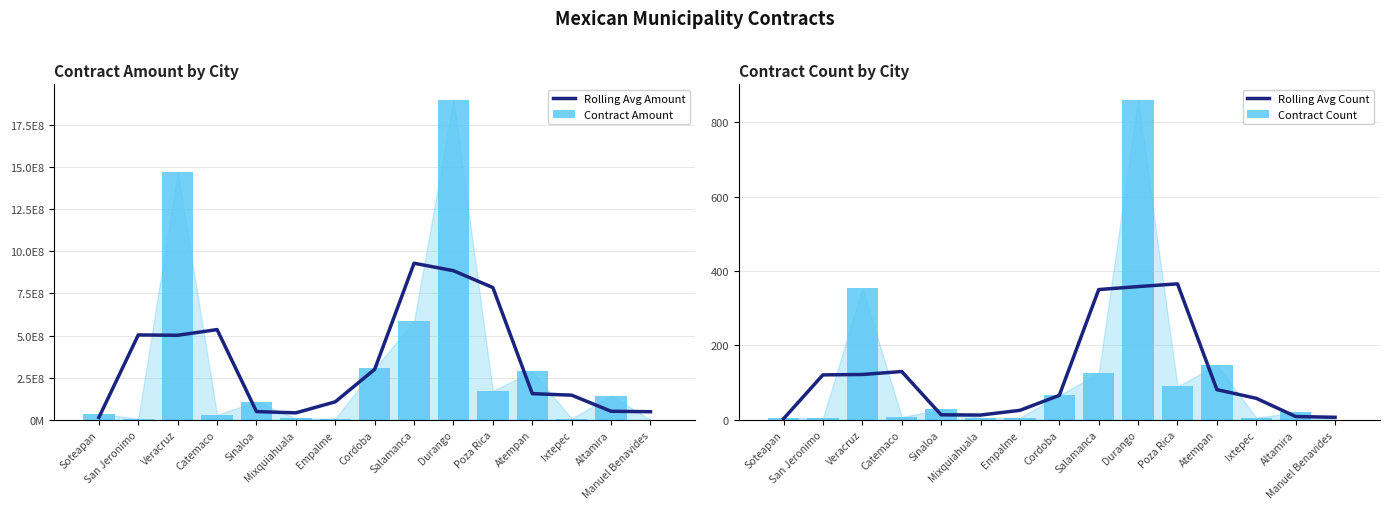

Reading right to left, transcribe all the data shown in this chart.

Rolling Avg Amount: Manuel Benavides=48476345.8	Altamira=51116012.6	Ixtepec=146508549.5	Atempan=155618524.1	Poza Rica=784570748.9	Durango=884478766.1	Salamanca=928760068.5	Cordoba=299819346.3	Empalme=107199264.2	Mixquiahuala=41762282.2	Sinaloa=49291843.8	Catemaco=535415290.8	Veracruz=501719067.1	San Jeronimo=503698761.7	Soteapan=14614855.9
Contract Amount: Manuel Benavides=839960.0	Altamira=144589077.5	Ixtepec=7919000.3	Atempan=287017570.7	Poza Rica=171919001.4	Durango=1894775674.6	Salamanca=586741622.3	Cordoba=304762908.6	Empalme=7953507.8	Mixquiahuala=8881376.1	Sinaloa=108451962.5	Catemaco=30542192.6	Veracruz=1467251717.3	San Jeronimo=7363291.3	Soteapan=36481276.5
Rolling Avg Count: Manuel Benavides=7.0	Altamira=9.0	Ixtepec=58.0	Atempan=81.3	Poza Rica=365.7	Durango=358.3	Salamanca=350.3	Cordoba=66.0	Empalme=25.7	Mixquiahuala=13.0	Sinaloa=13.7	Catemaco=130.0	Veracruz=122.0	San Jeronimo=121.0	Soteapan=3.0
Contract Count: Manuel Benavides=1.0	Altamira=20.0	Ixtepec=6.0	Atempan=148.0	Poza Rica=90.0	Durango=859.0	Salamanca=126.0	Cordoba=66.0	Empalme=6.0	Mixquiahuala=5.0	Sinaloa=28.0	Catemaco=8.0	Veracruz=354.0	San Jeronimo=4.0	Soteapan=5.0